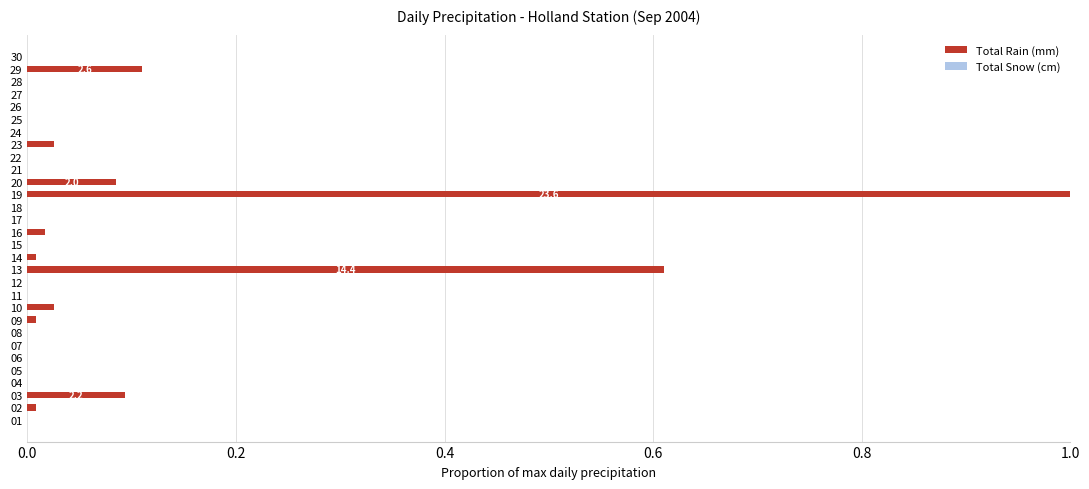

True or false: the data shows 0.0 at 02.

True